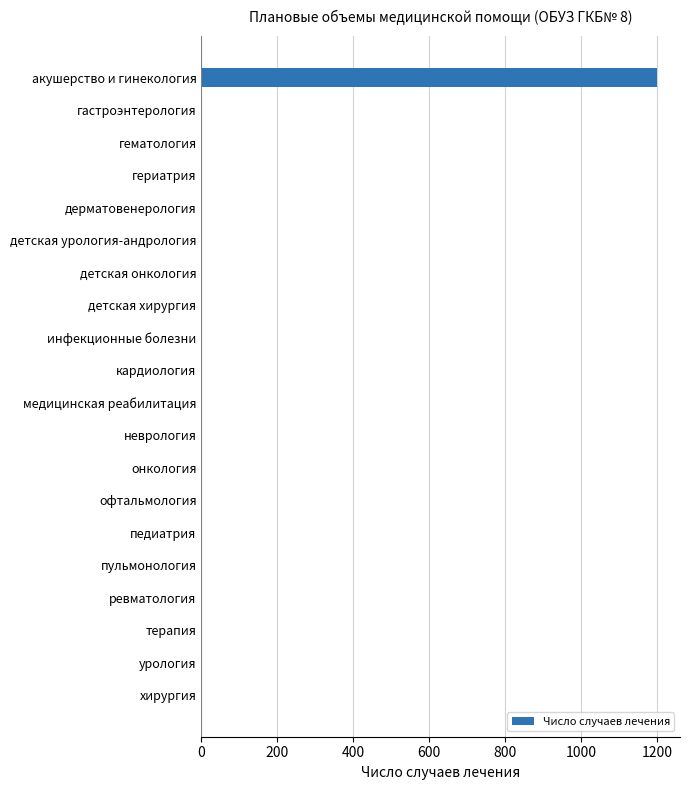

The chart shows a value of 0 at пульмонология. True or false?

True